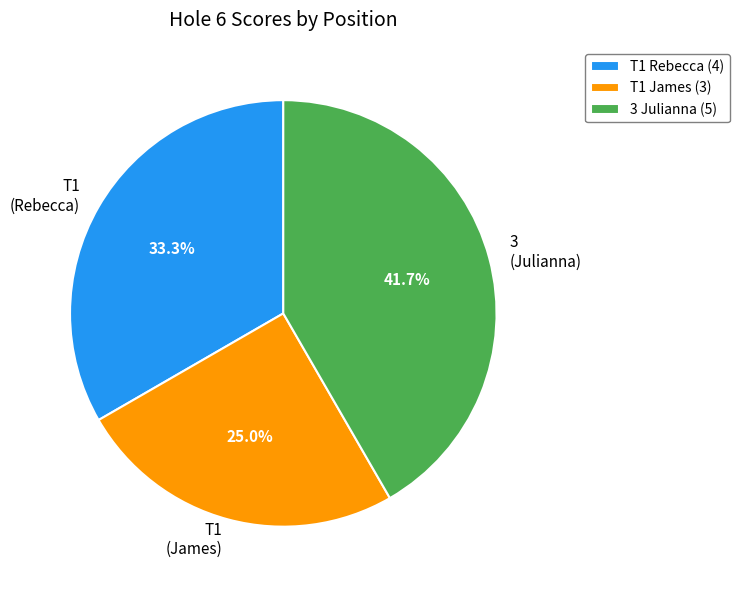

Combined, do T1 (Rebecca) and 3 (Julianna) account for over 50%?

Yes